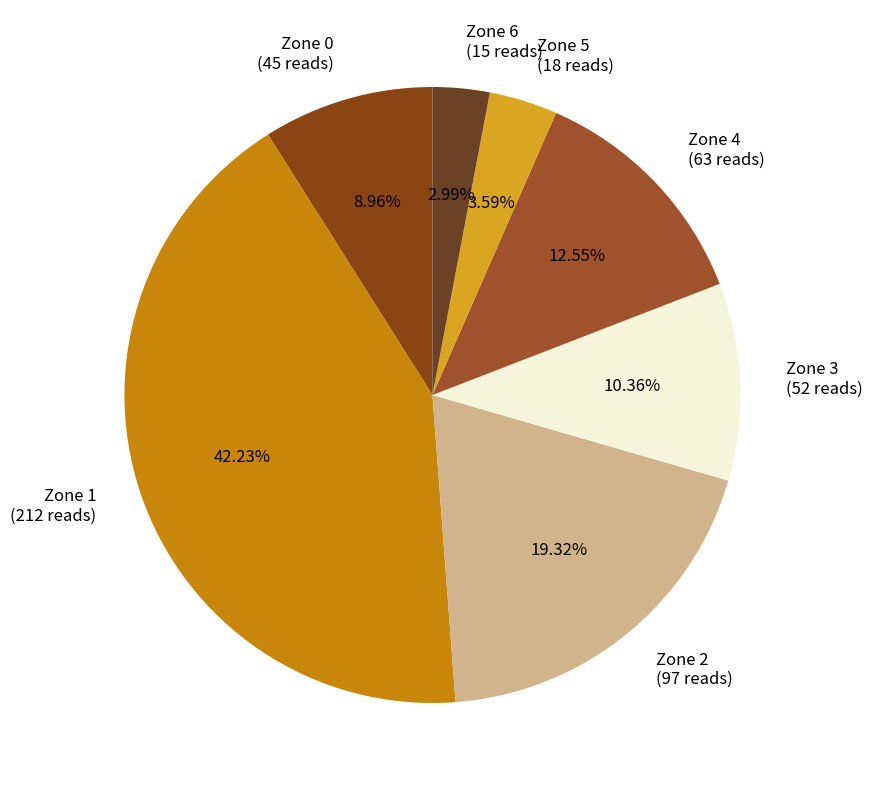

Which category has the smallest portion of the pie?

Zone 6